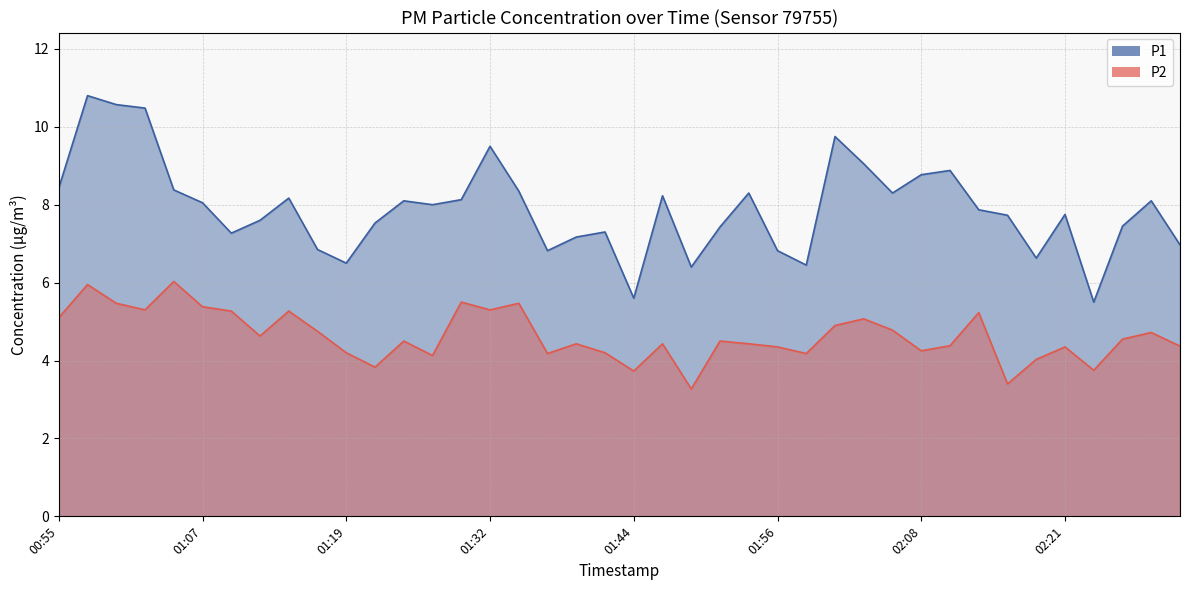

Is it true that P1 equals 6.5 at 01:19?

True